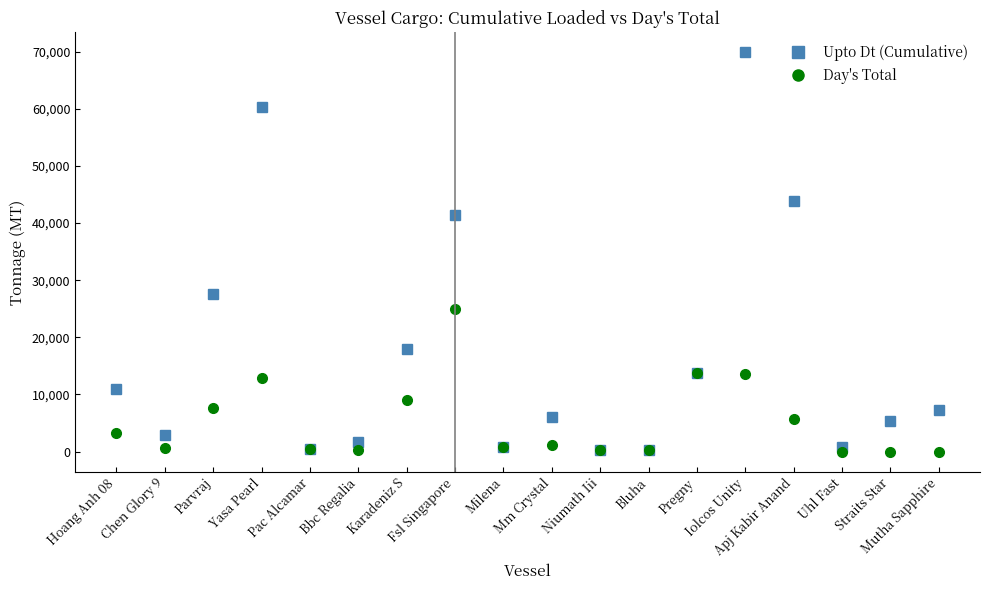

What is the greatest value displayed?

69900